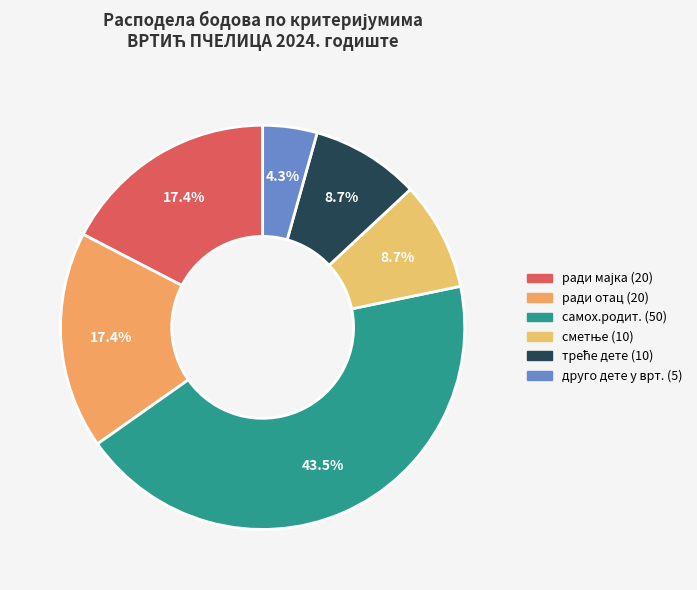

The треће дете (10) slice represents 9% of the pie. True or false?

True